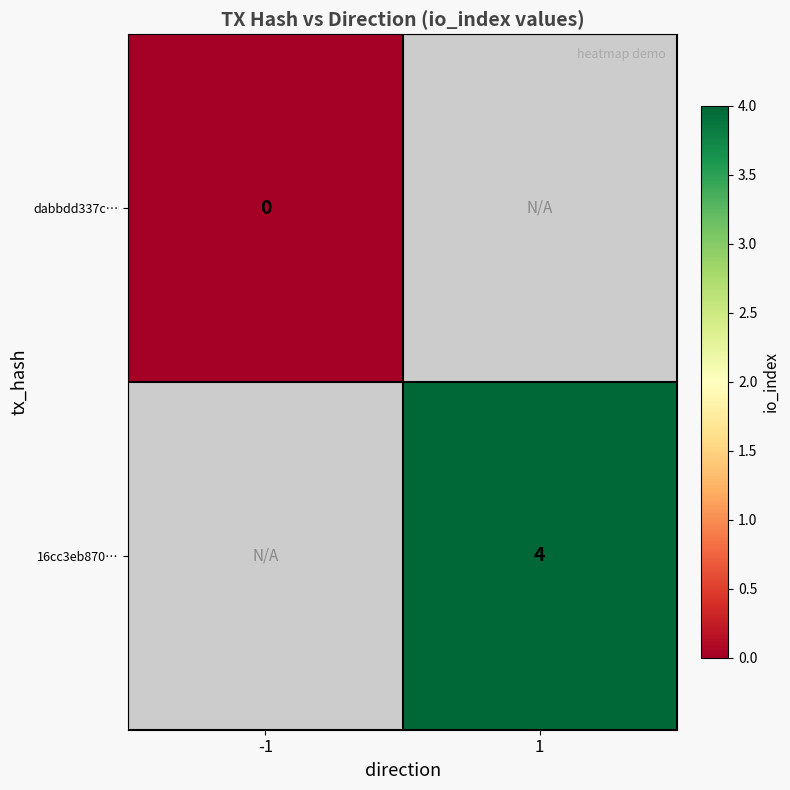

Is it true that 16cc3eb870… equals 4 at 1?

True